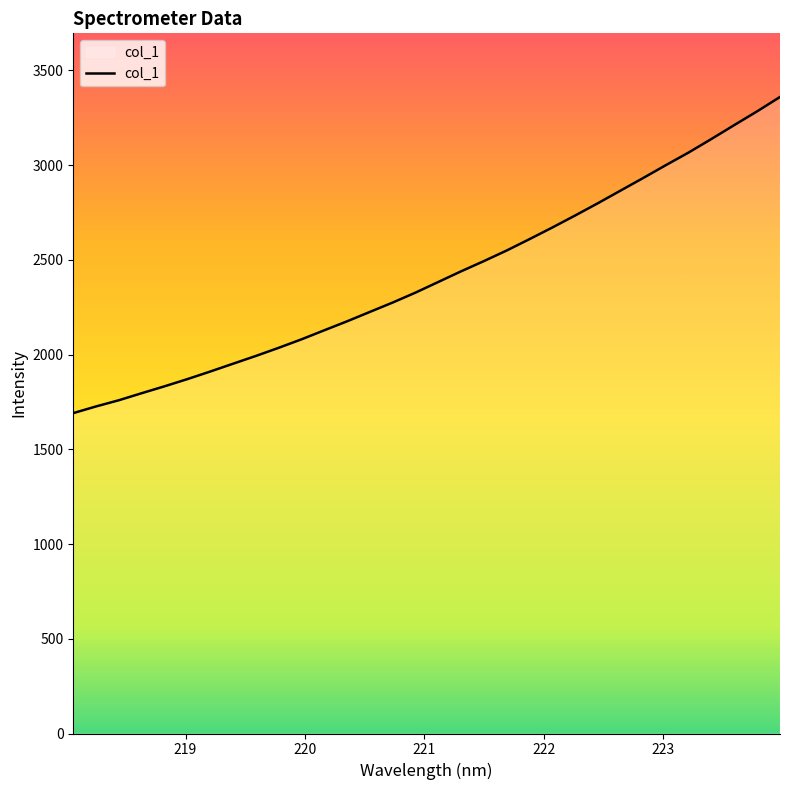

What is the greatest value displayed?

3359.7